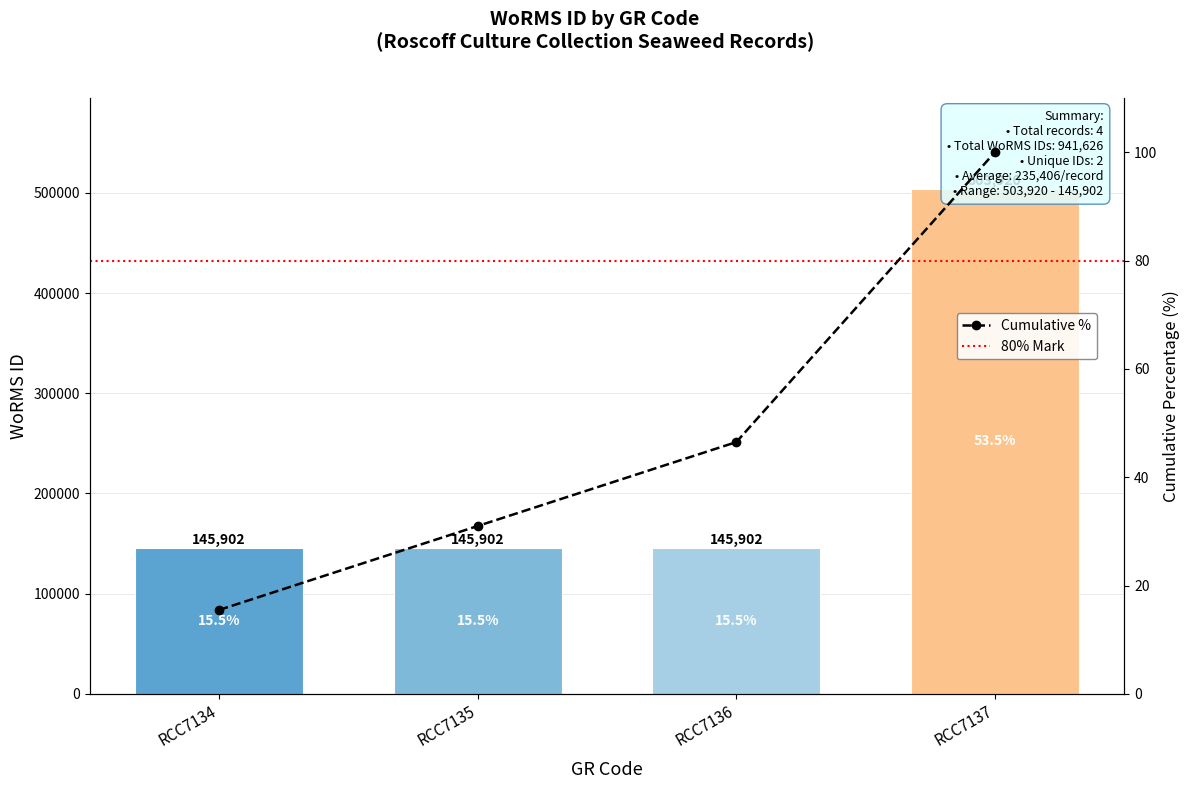

Which category has the lowest value across all series?

RCC7134